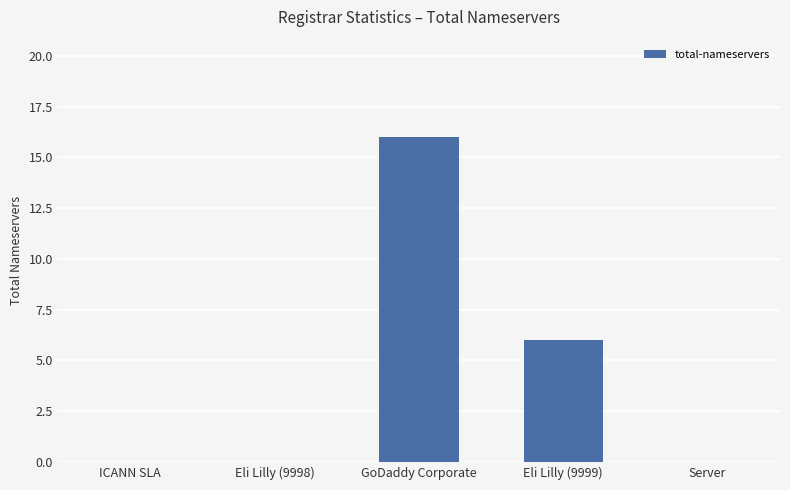

What is the approximate value at Eli Lilly (9999), to the nearest 10?

10